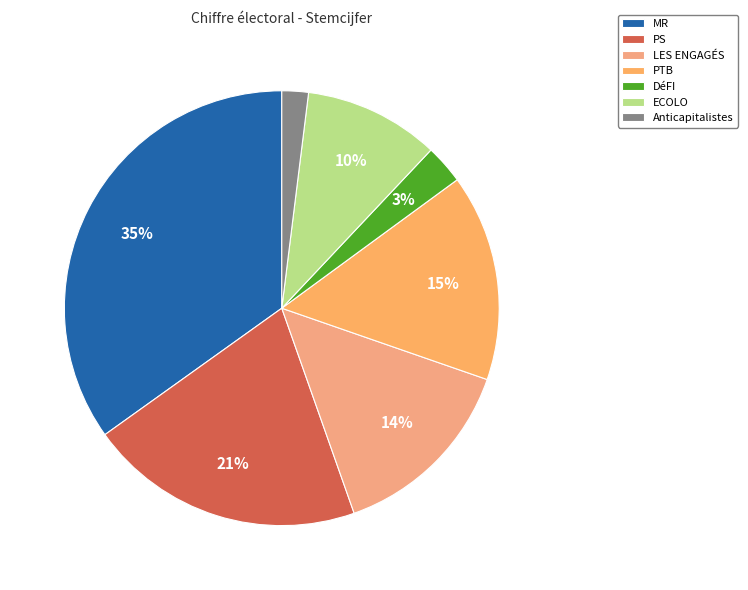

The PTB slice represents 15% of the pie. True or false?

True